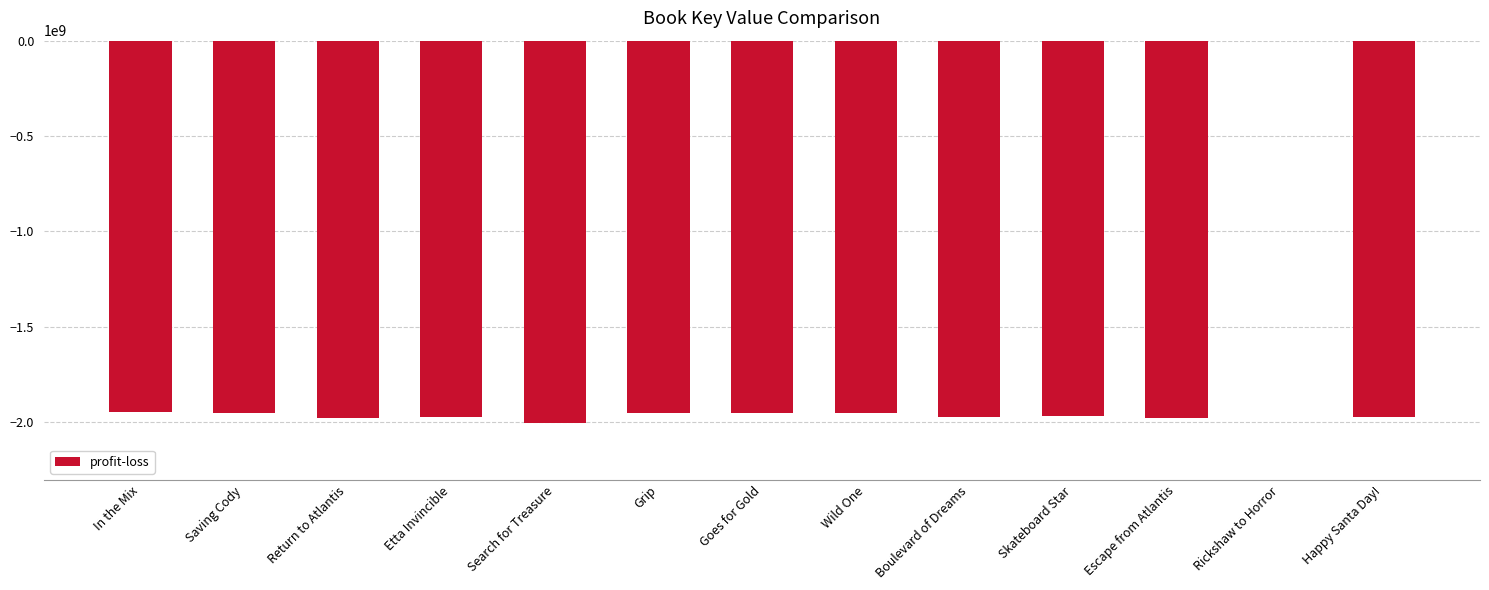

What is the sum of the values at Grip and Escape from Atlantis?

-3931234614